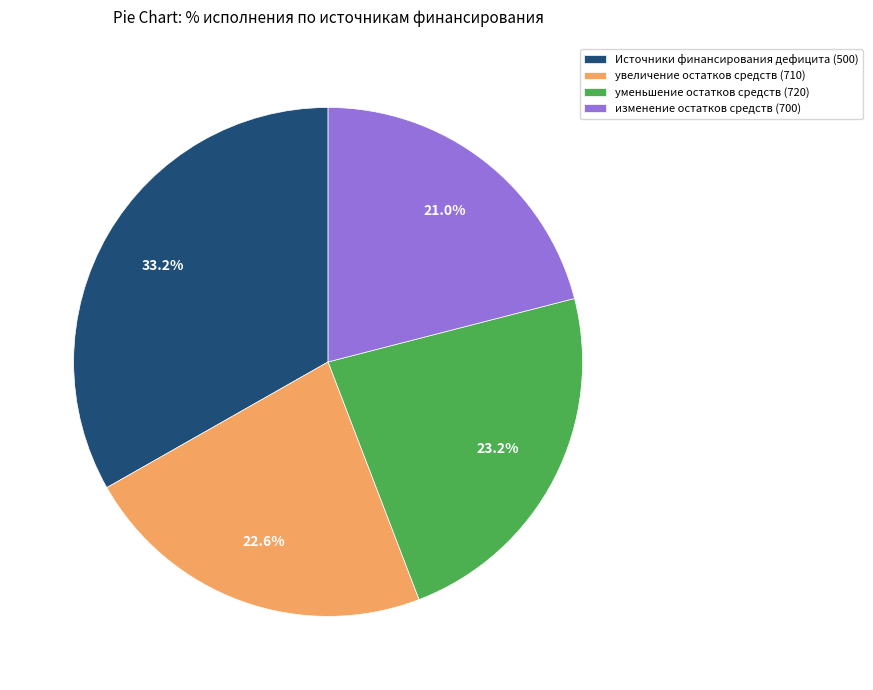

What percentage is NOT represented by Источники финансирования дефицита (500)?

66.8%